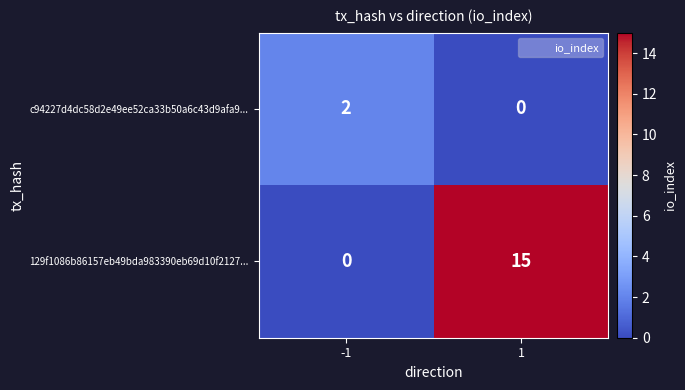

List the labels in order of c94227d4dc58d2e49ee52ca33b50a6c43d9afa9... value, largest first.

-1, 1